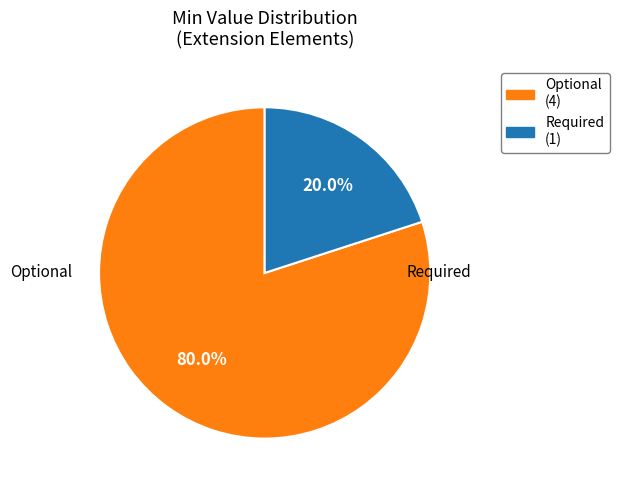

Is there any slice that represents more than half of the pie?

Yes